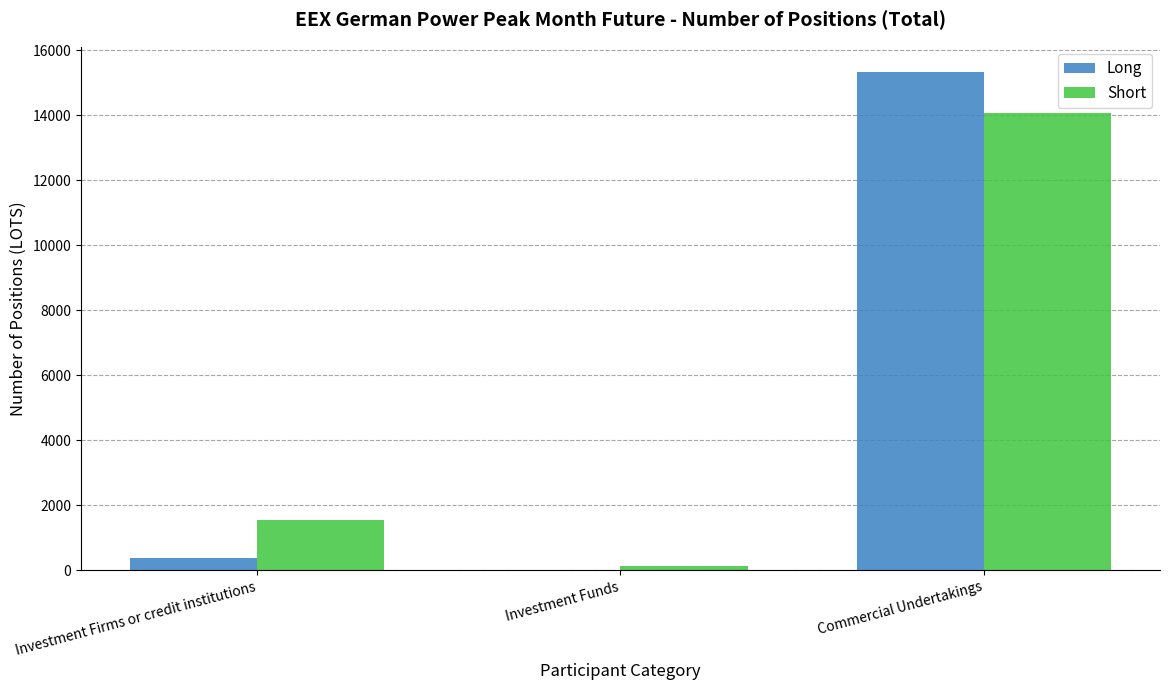

At which label does Short reach its peak?

Commercial Undertakings